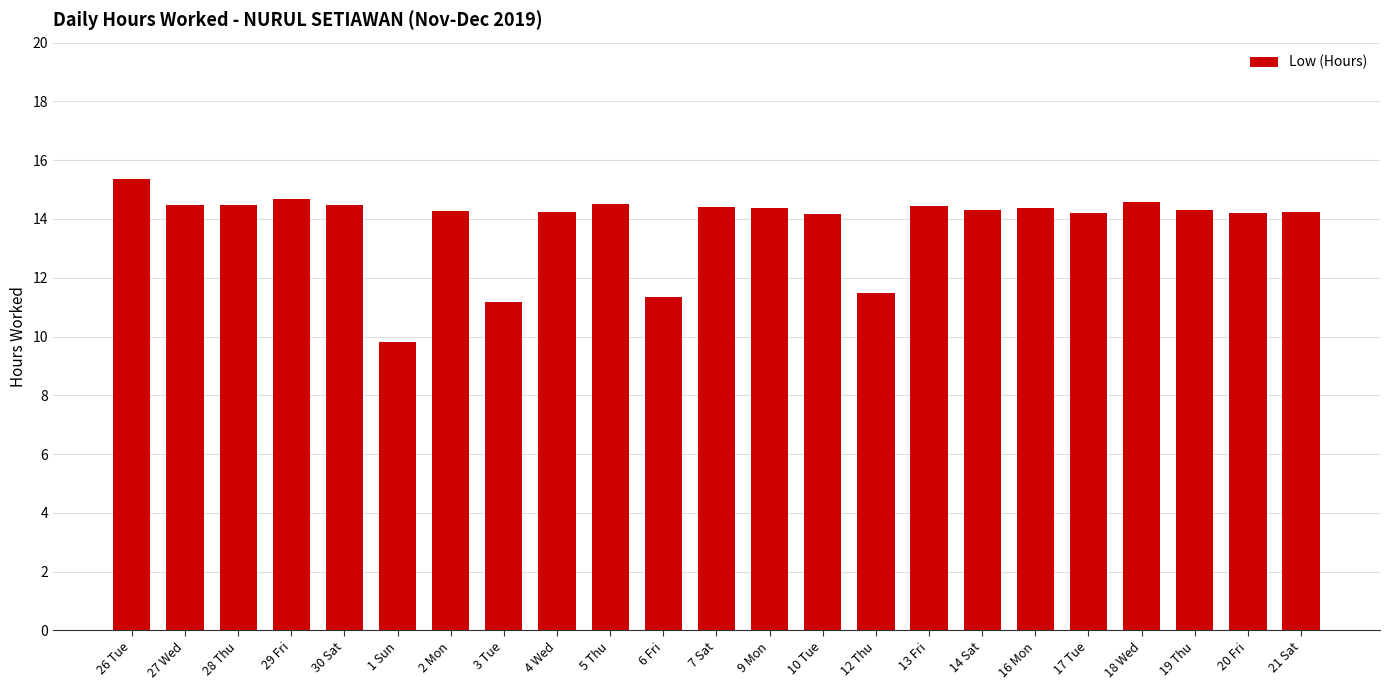

What is the approximate value at 5 Thu?

14.5